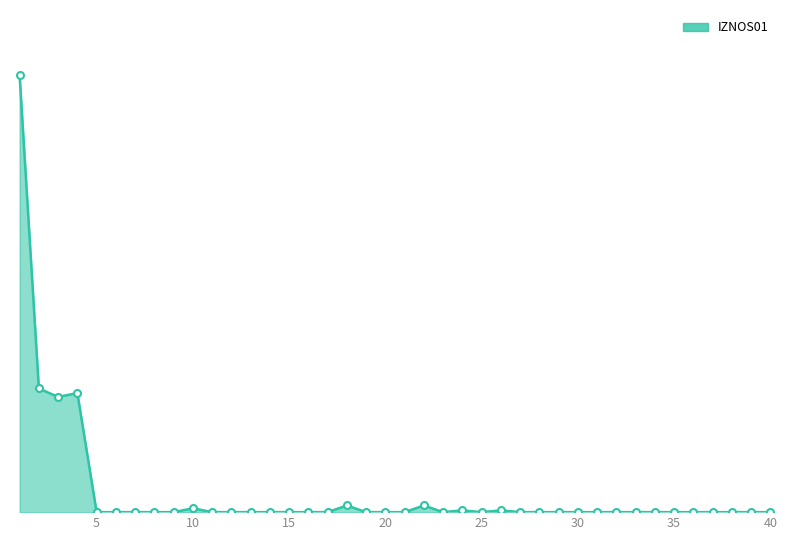

What is the difference between the maximum and second lowest values?

1593592.5